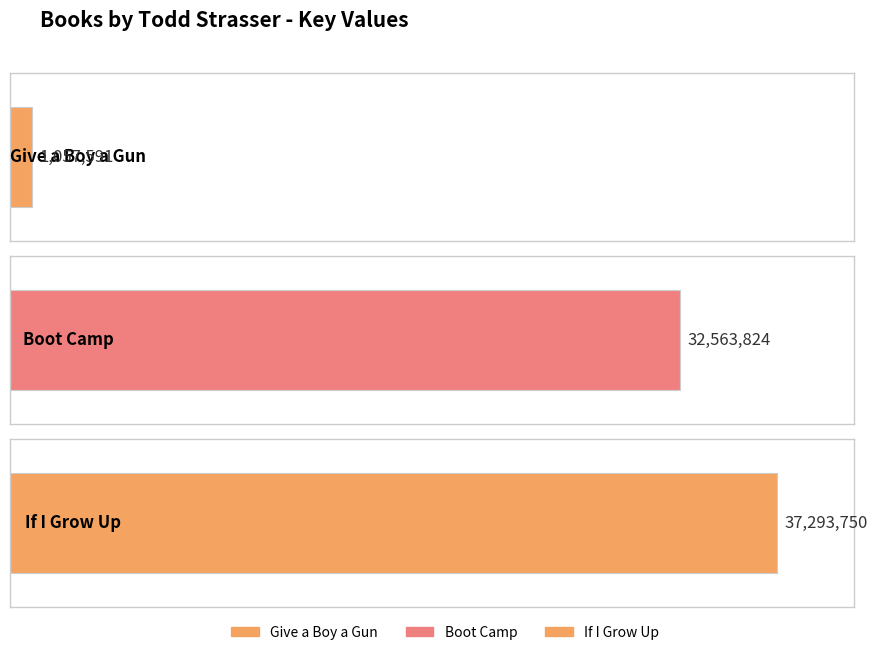

The value at If I Grow Up is 37293750. True or false?

True